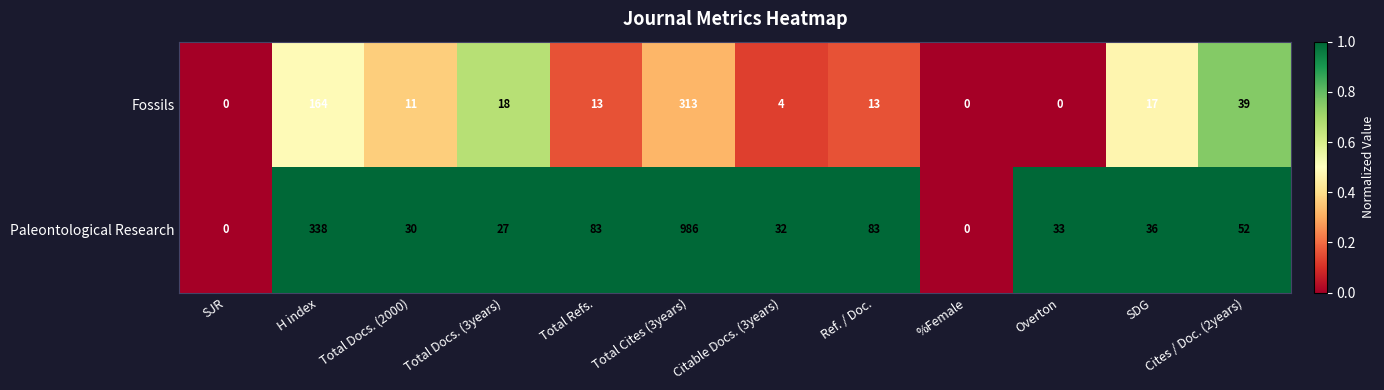

Which series has the widest spread of values?

Paleontological Research